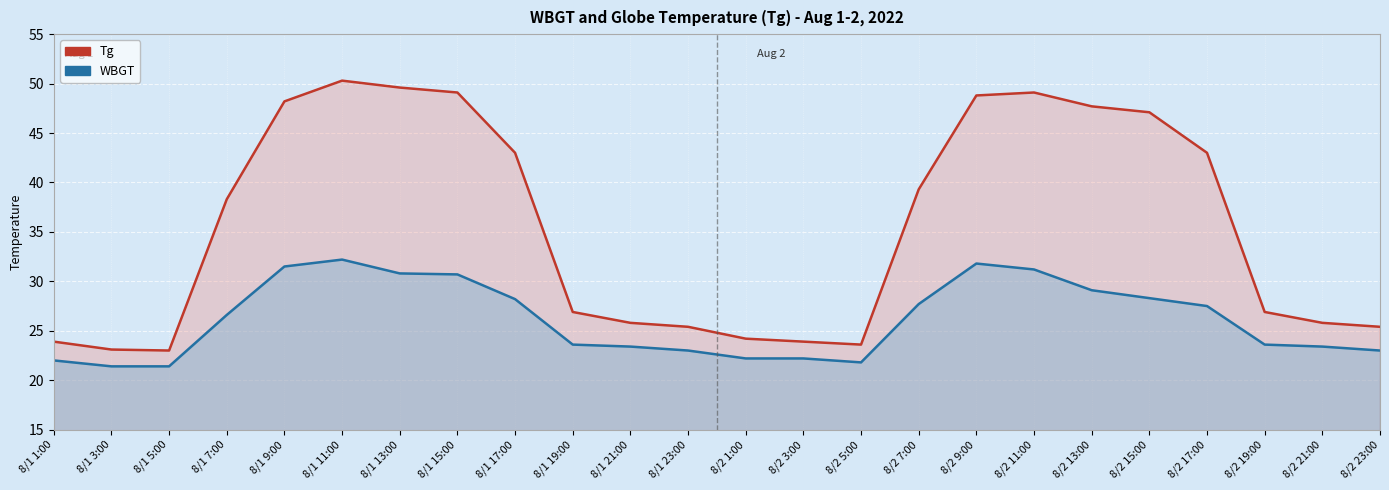

List the labels in order of WBGT value, smallest first.

8/1 3:00, 8/1 5:00, 8/2 5:00, 8/1 1:00, 8/2 1:00, 8/2 3:00, 8/1 23:00, 8/2 23:00, 8/1 21:00, 8/2 21:00, 8/1 19:00, 8/2 19:00, 8/1 7:00, 8/2 17:00, 8/2 7:00, 8/1 17:00, 8/2 15:00, 8/2 13:00, 8/1 15:00, 8/1 13:00, 8/2 11:00, 8/1 9:00, 8/2 9:00, 8/1 11:00